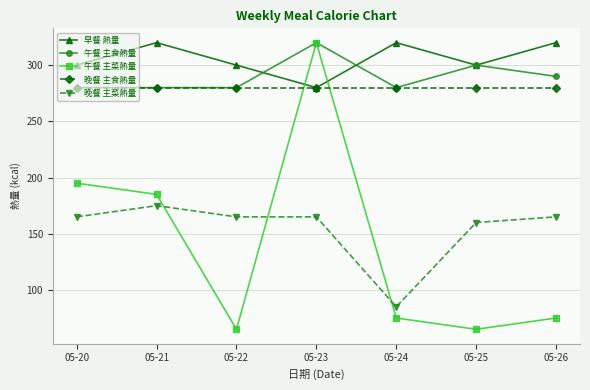

Which series has the largest total across all categories?

早餐 熱量